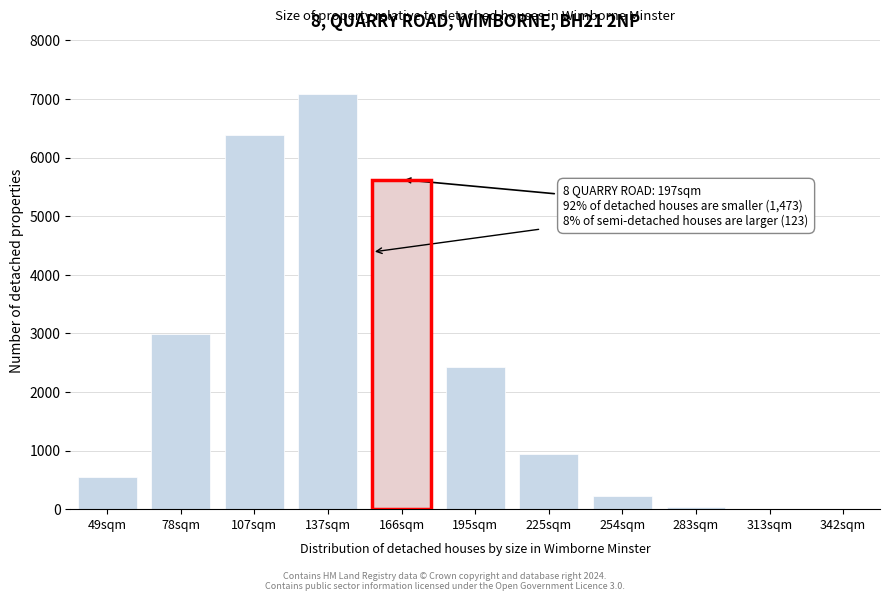

What is the maximum value shown in the chart?

7078